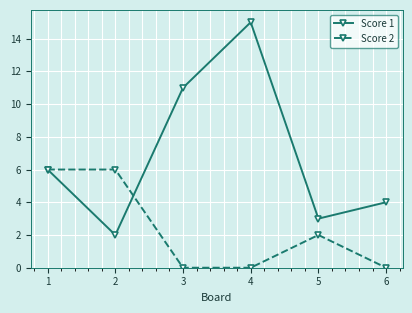

What is the greatest value displayed?

15